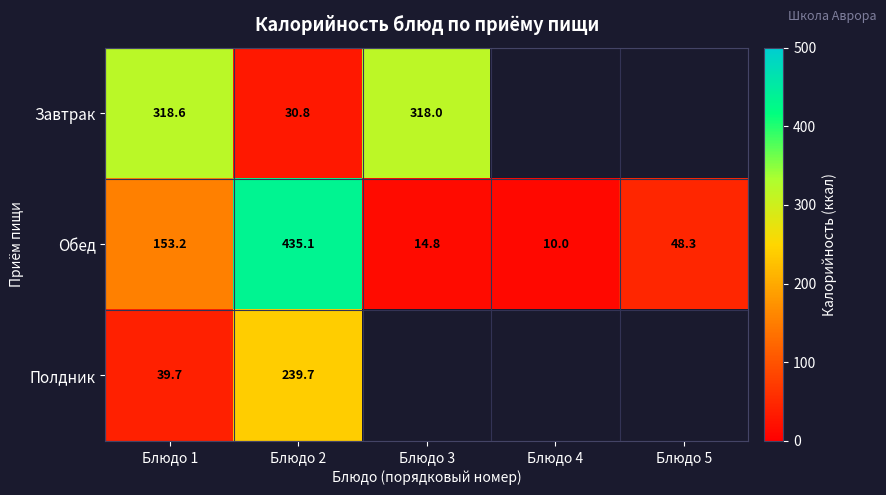

List the labels in order of Обед value, largest first.

Блюдо 2, Блюдо 1, Блюдо 5, Блюдо 3, Блюдо 4